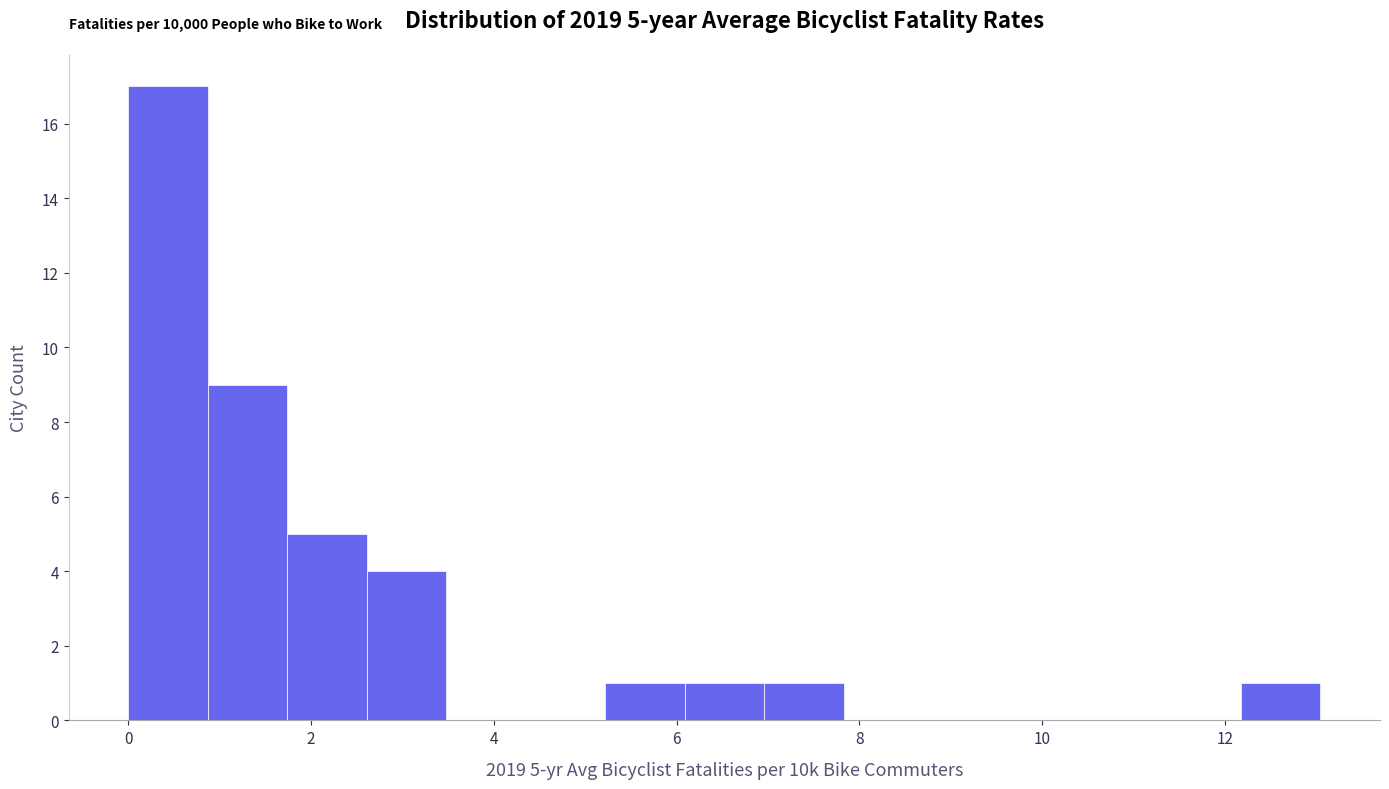

Over which range of the x-axis is the bar tallest?

0.0 to 0.8